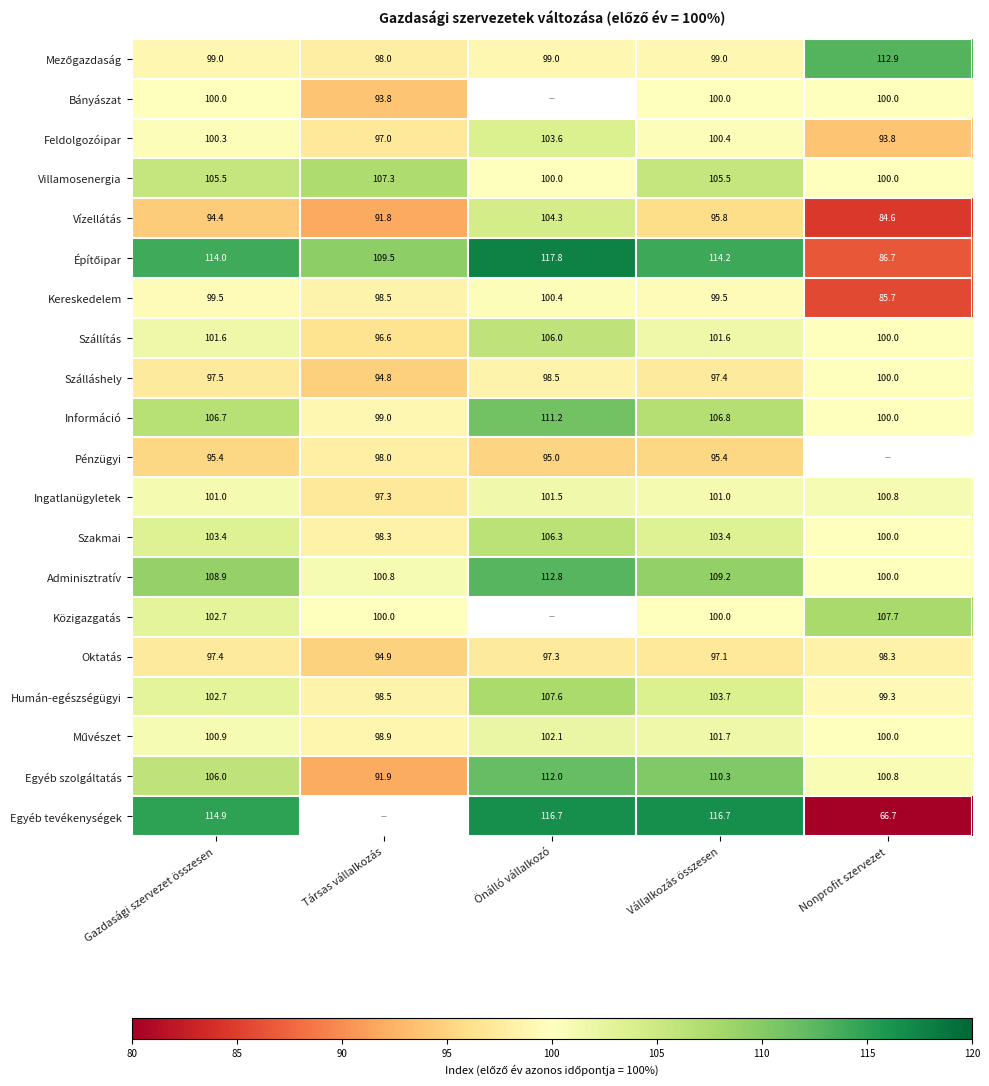

What is the difference between the second highest and second lowest values in the Humán-egészségügyi series?

4.4